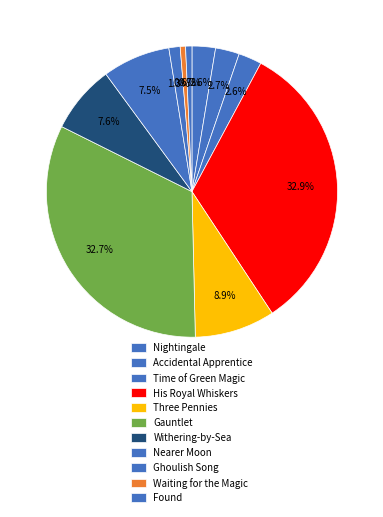

How many segments does this pie chart have?

11